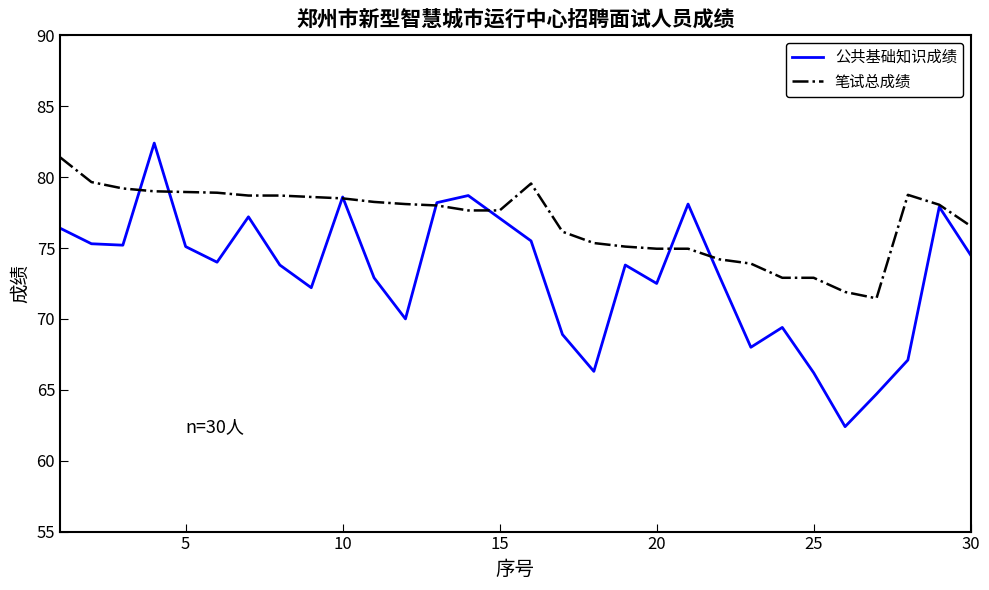

What is the greatest value displayed?

82.4